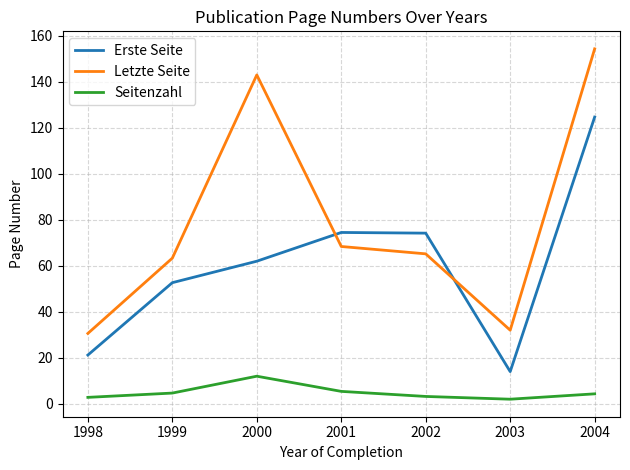

How many lines are shown in the chart?

3